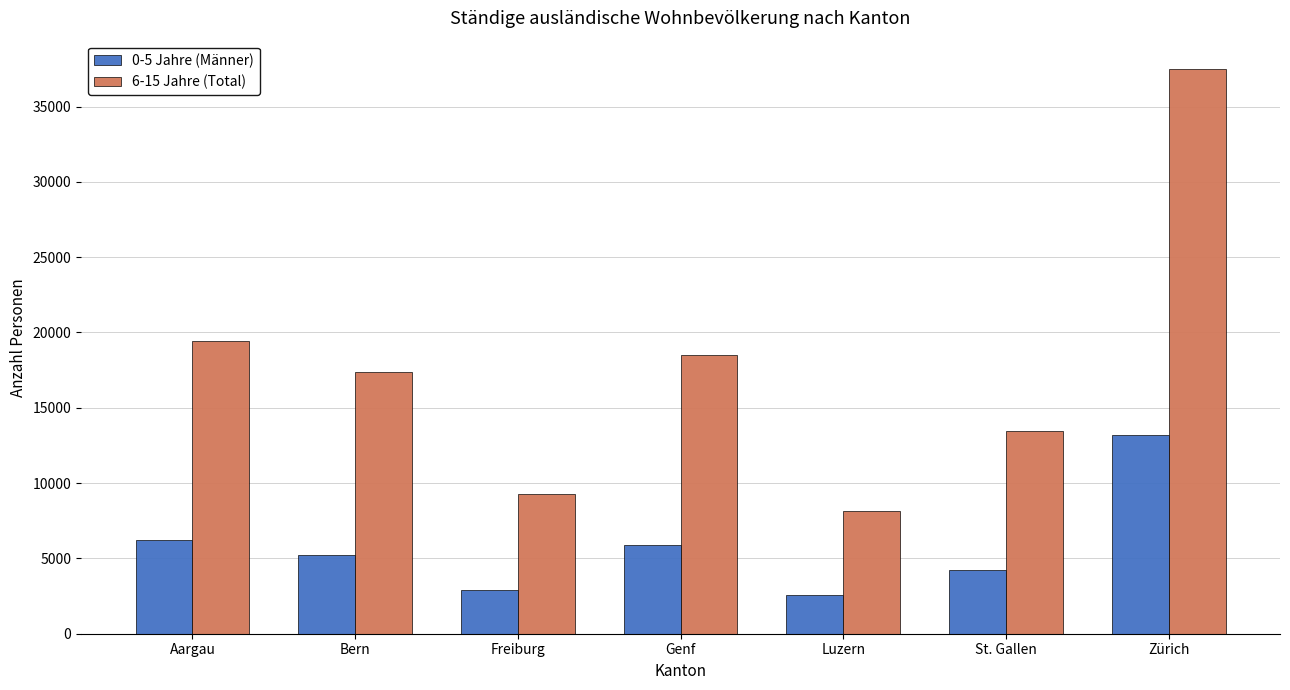

Count the number of data series in this chart.

2